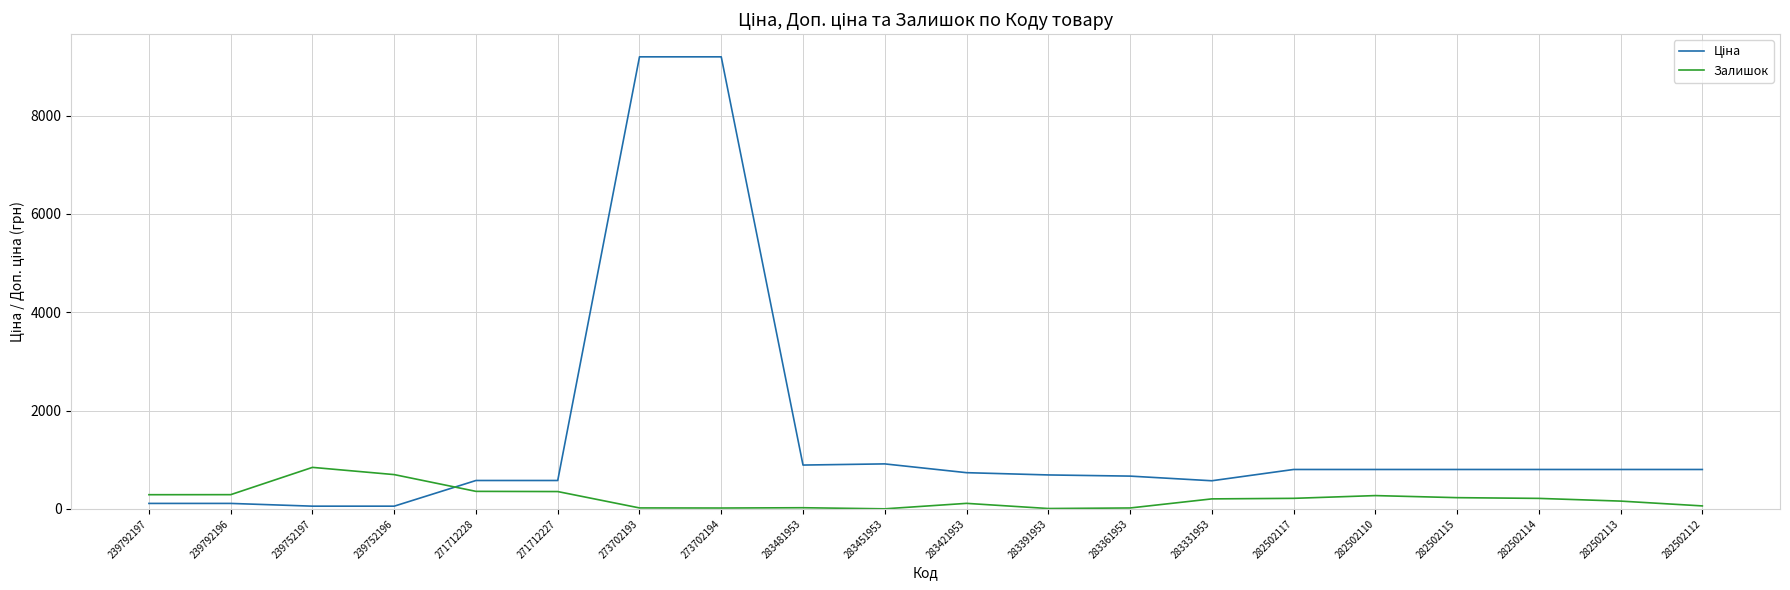

What is the maximum value shown in the chart?

9196.3